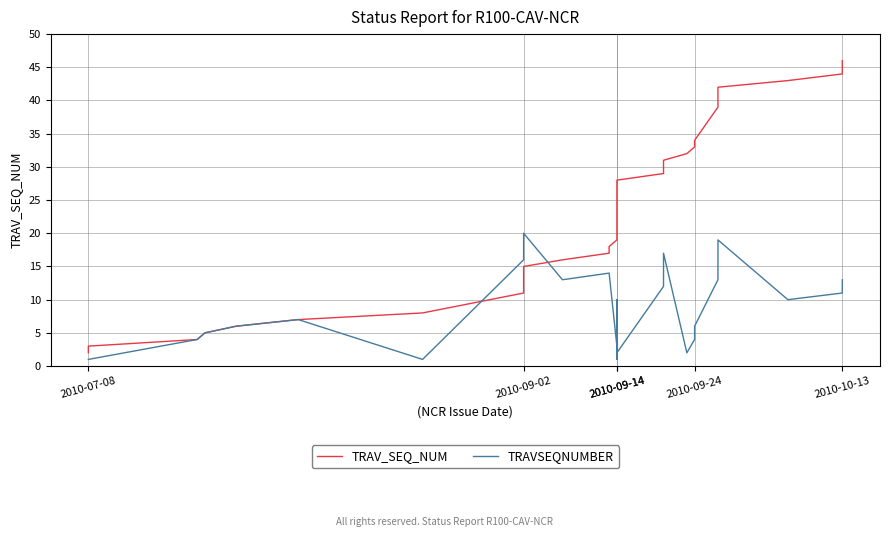

The value of TRAV_SEQ_NUM at 35 is 66. True or false?

False